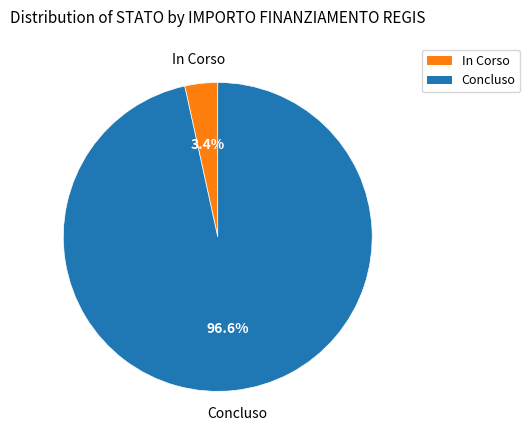

Which has a higher value, Concluso or In Corso?

Concluso